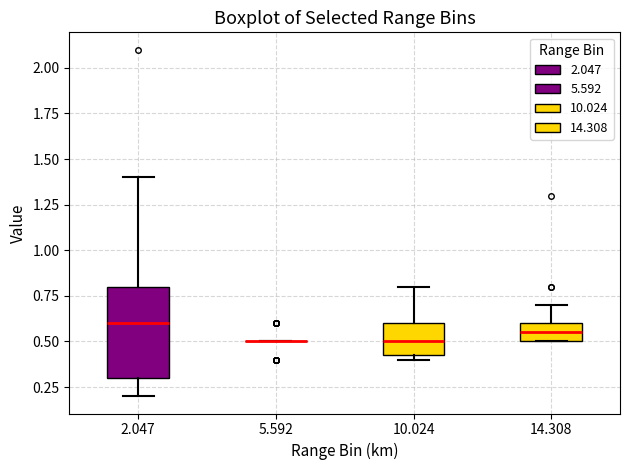

Reading left to right, read every box against the y-axis: the position of its median line, the range the box covers, and the ends of its whiskers. The values are not printed on the chart, so give them approximately, as read against the axis.

2.047: median 0.60, box 0.30 to 0.80, whiskers 0.20 to 1.40
5.592: box collapsed to a line at 0.50, whiskers 0.50 to 0.50
10.024: median 0.50, box 0.45 to 0.60, whiskers 0.40 to 0.80
14.308: median 0.55, box 0.50 to 0.60, whiskers 0.50 to 0.70